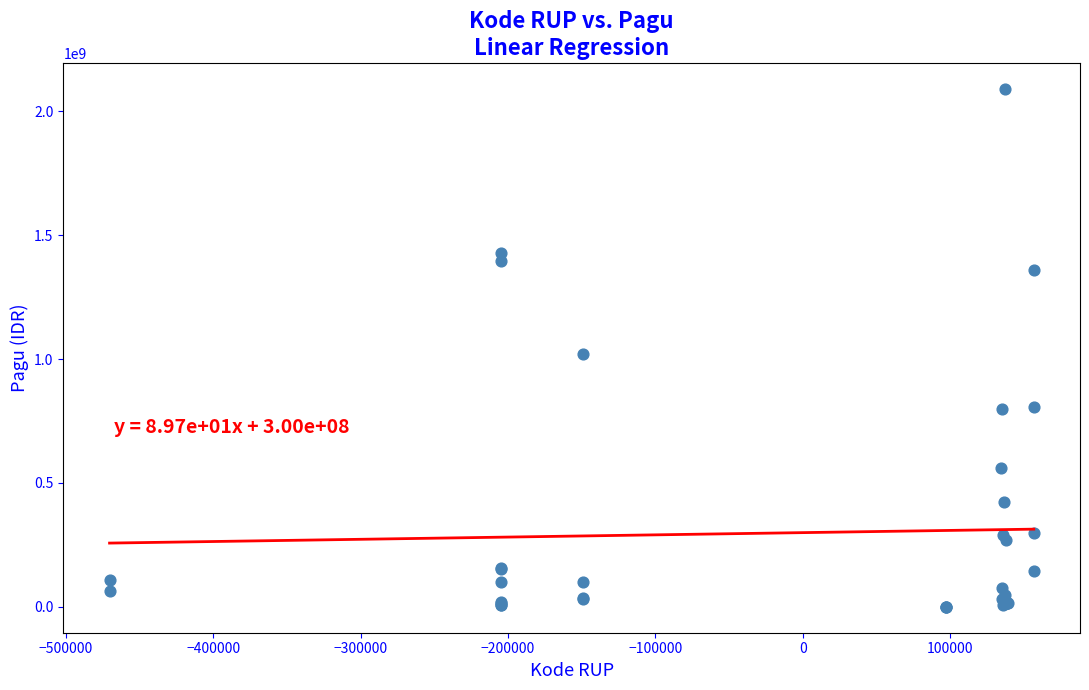

What Y value in the scatter plot is closest to 1045173875?

1020000000